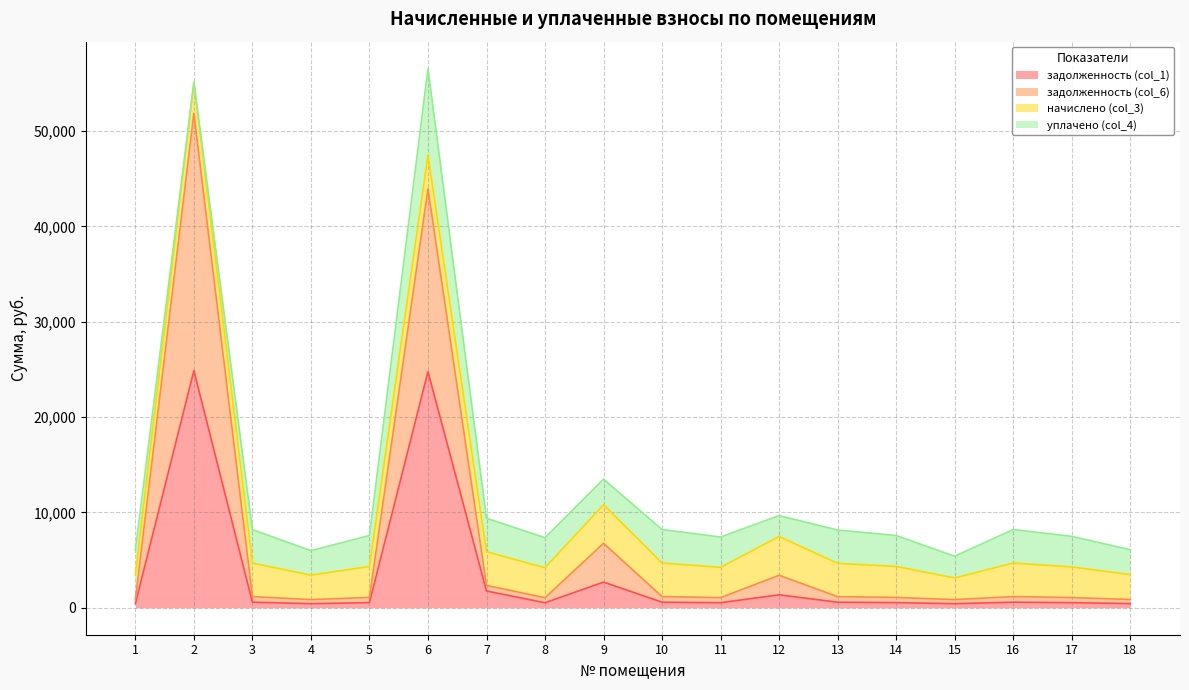

Count the number of categories in the chart.

18